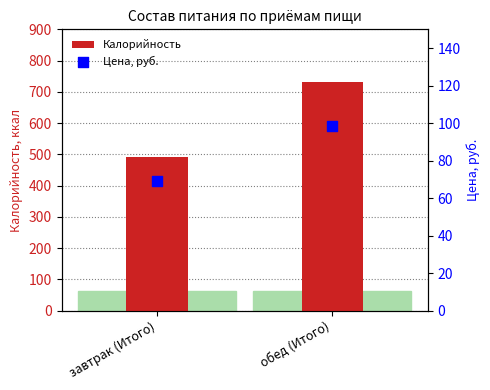

Which series reaches the maximum Y coordinate?

Калорийность